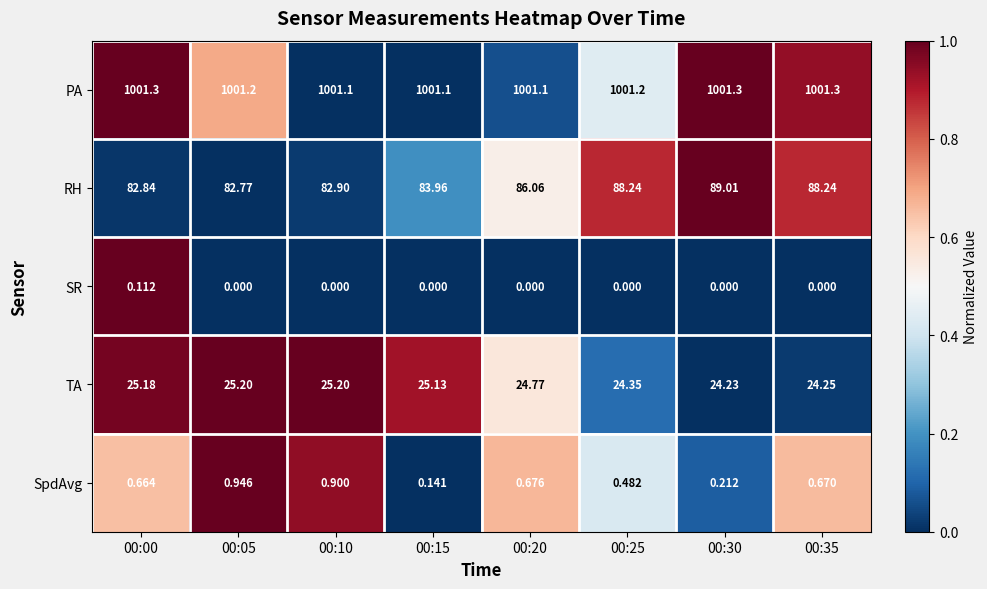

Which series has the widest spread of values?

RH